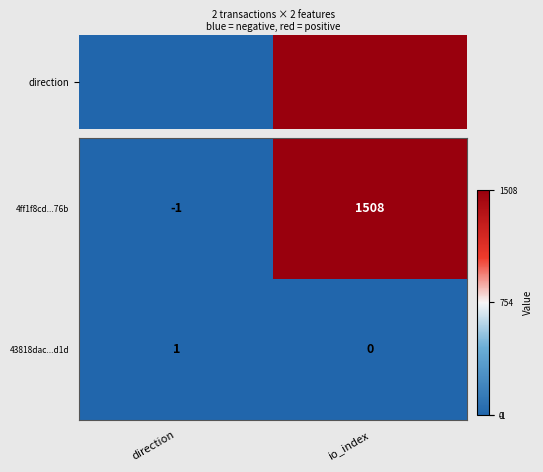

Reading right to left, what are all the values shown in this chart?

4ff1f8cd...76b: 1508	-1
43818dac...d1d: 0	1